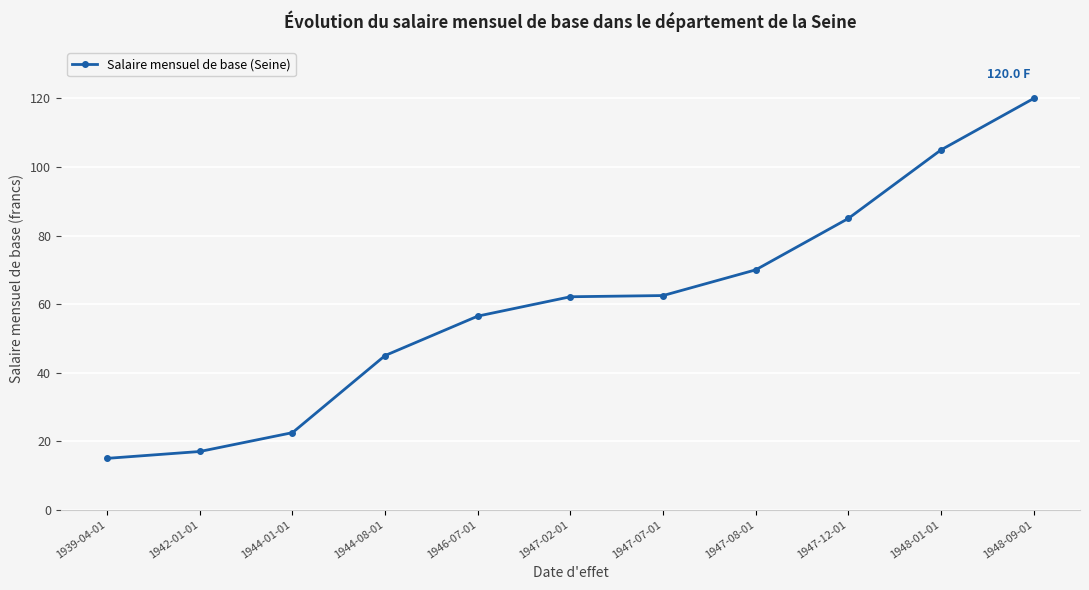

What is the ratio of the value at 1946-07-01 to the value at 1944-08-01?

1.3